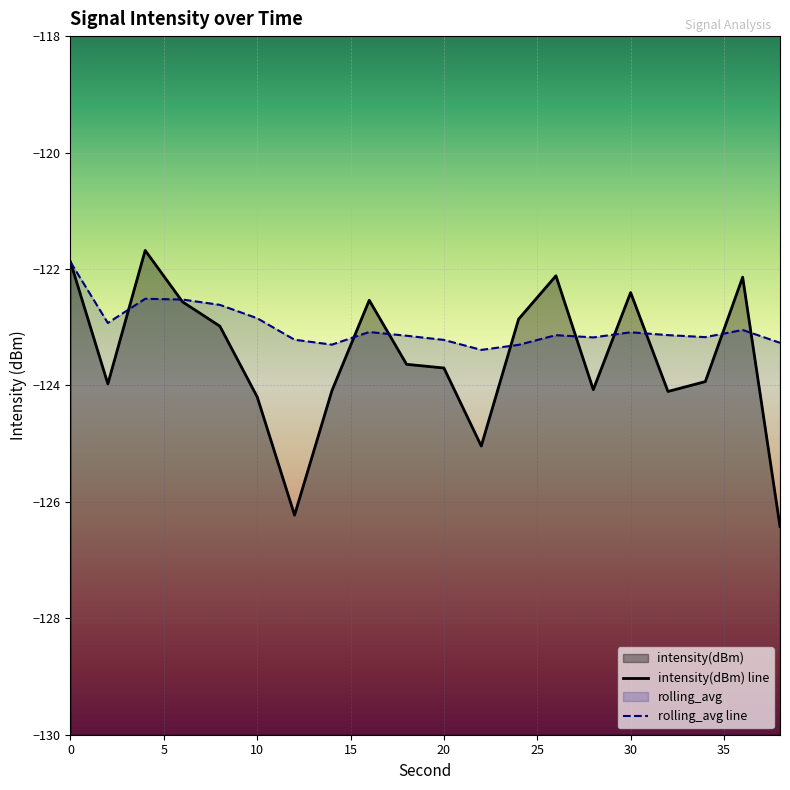

At how many categories does at least one series exceed -124?

20